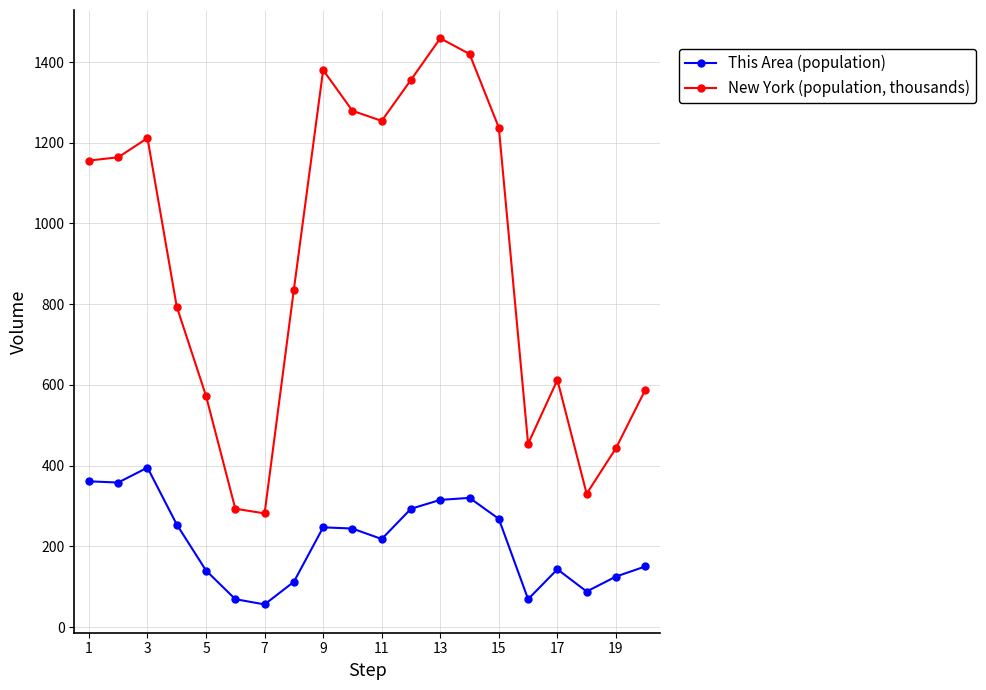

Rank the series by their average value, from highest to lowest.

New York (population, thousands), This Area (population)